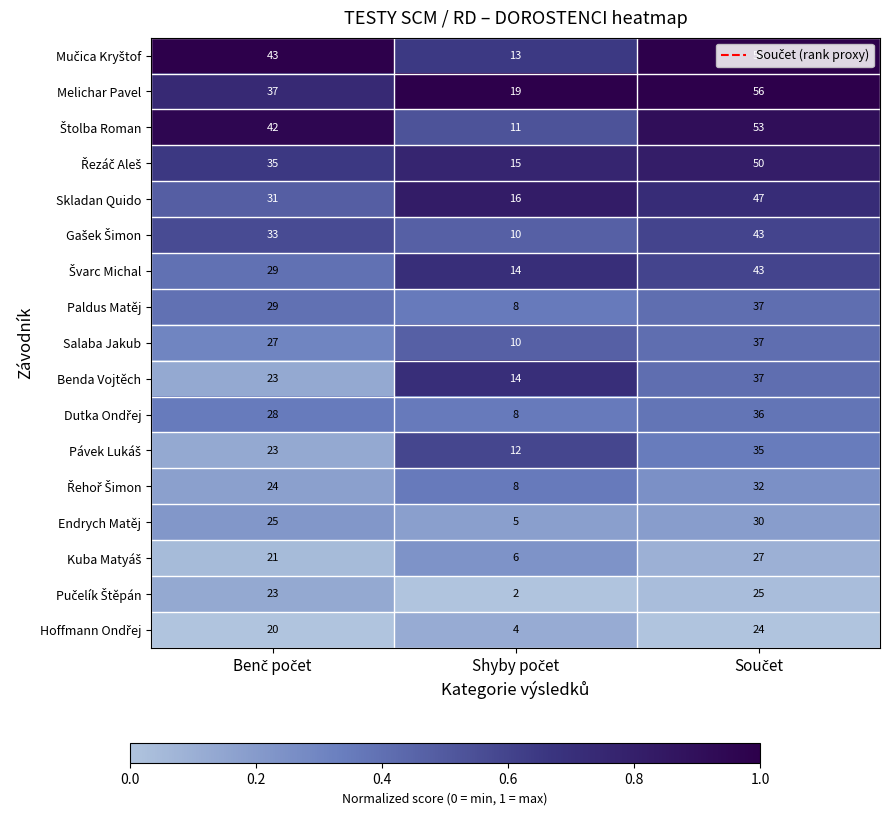

At how many categories does at least one series exceed 16?

3